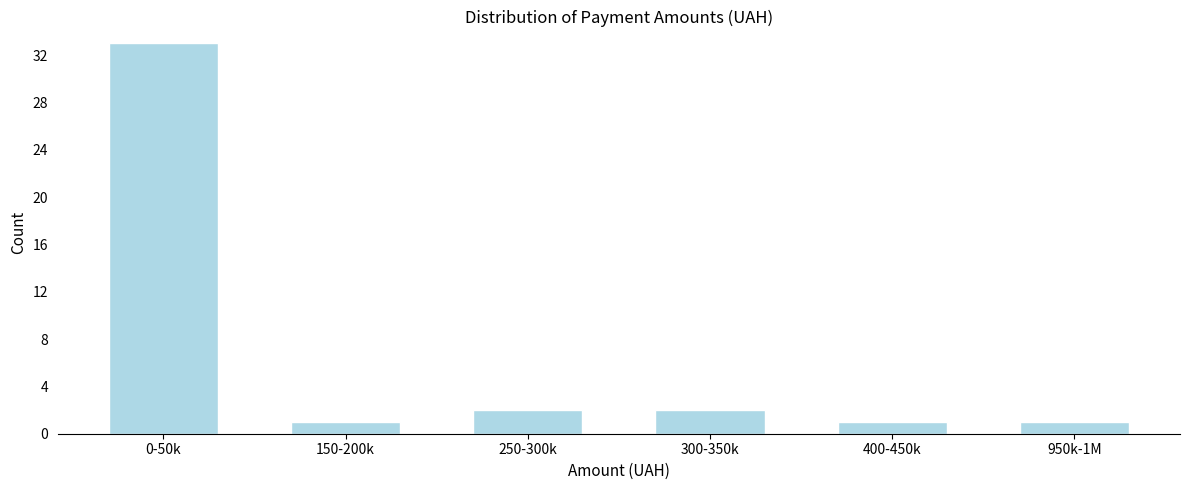

Reading left to right, extract all data points from this chart.

33	1	2	2	1	1